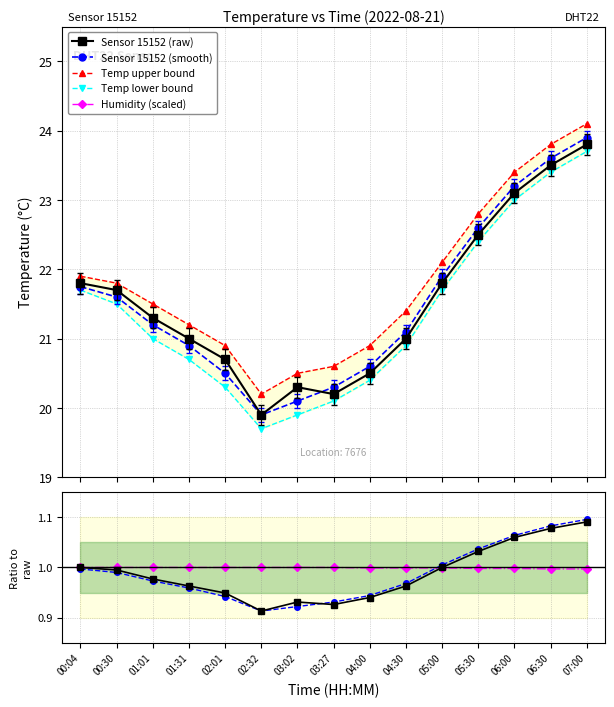

What position from the left is 05:30?

12